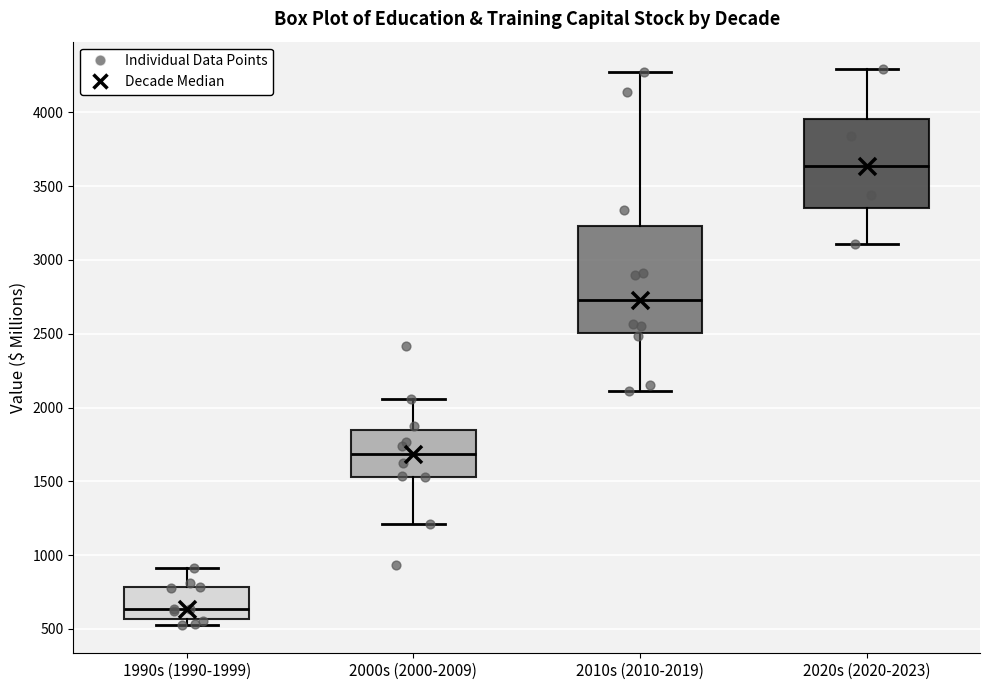

Which box has the highest median line?

2020s (2020-2023)